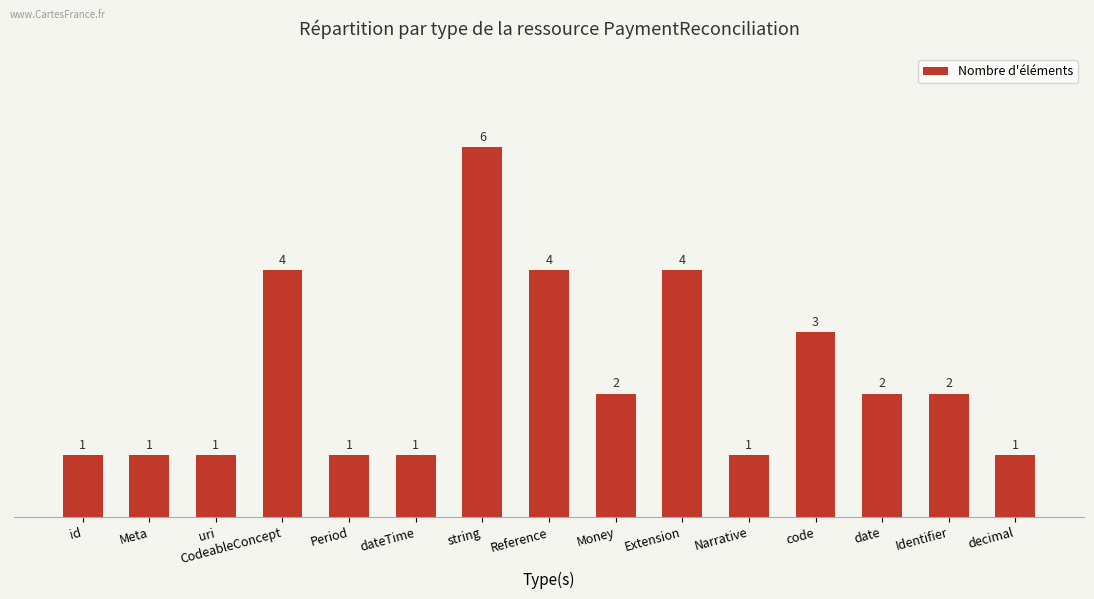

What is the maximum value shown in the chart?

6